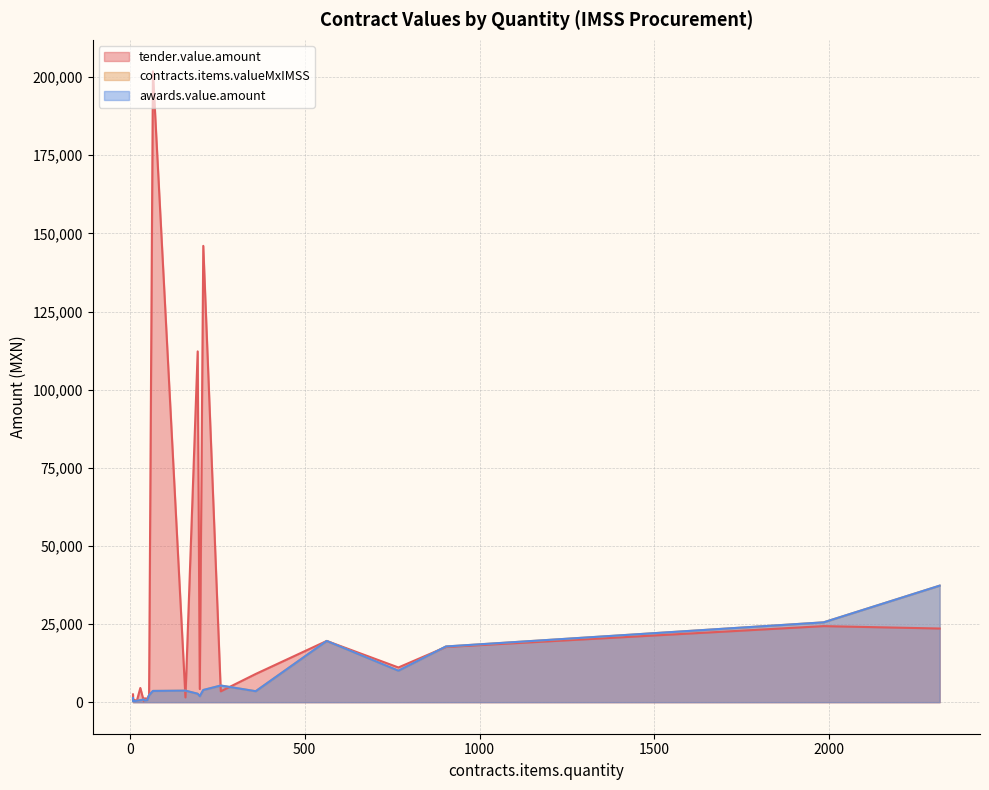

What are all the series names shown in the legend?

tender.value.amount, contracts.items.valueMxIMSS, awards.value.amount